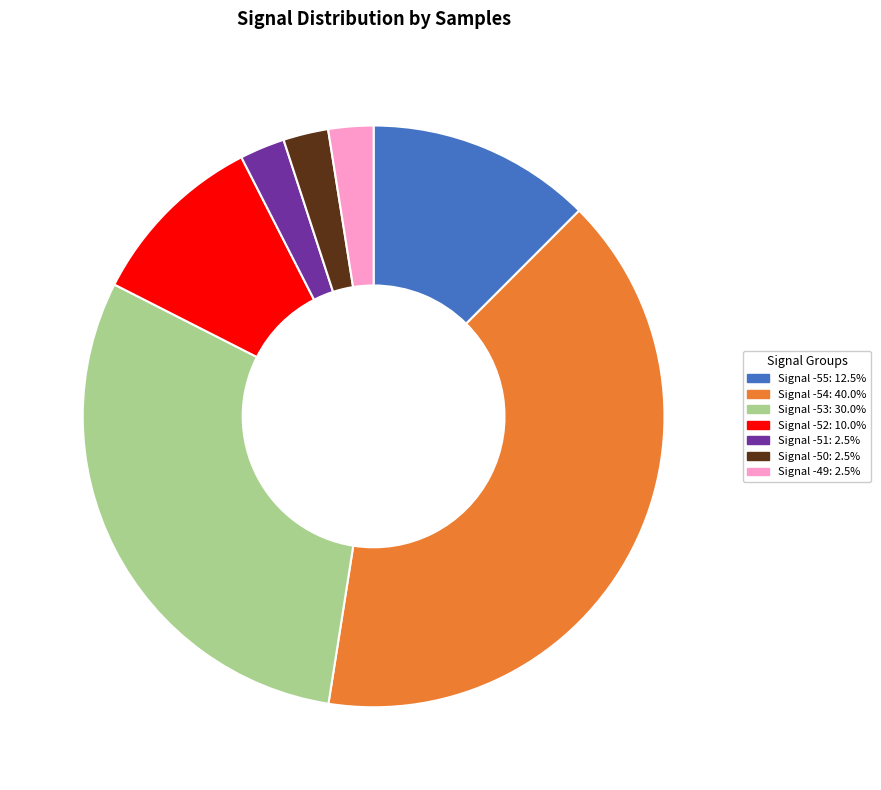

Does any single category account for the majority?

No